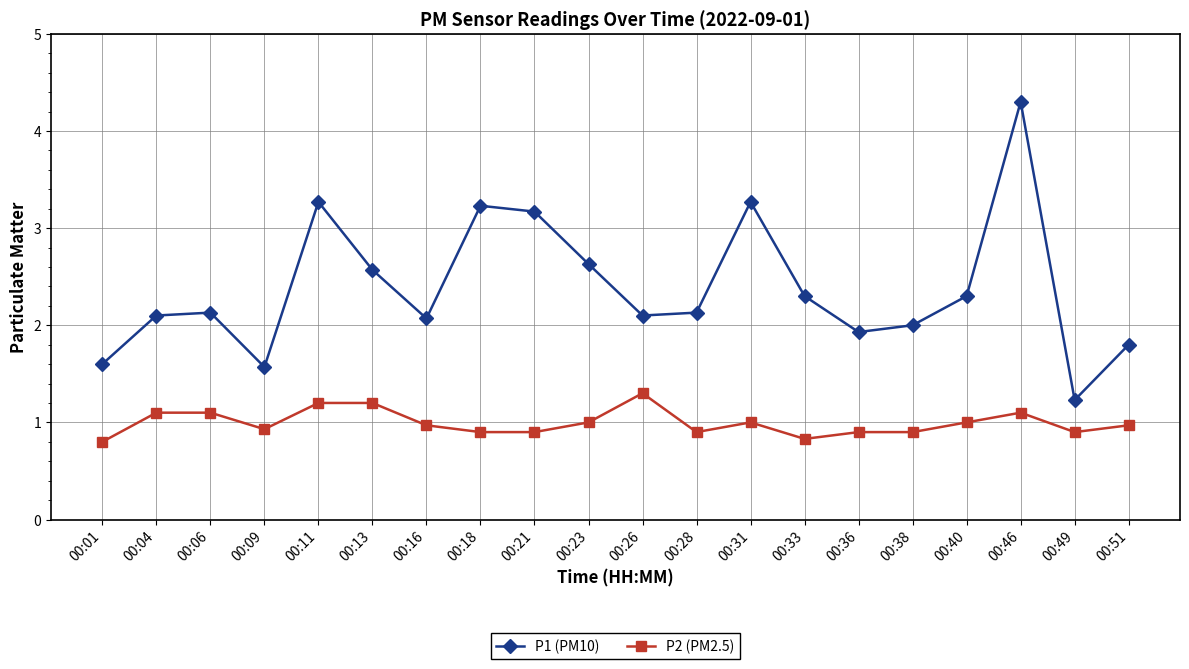

Reading left to right, what are all the values shown in this chart?

P1 (PM10): 00:01=1.6	00:04=2.1	00:06=2.1	00:09=1.6	00:11=3.3	00:13=2.6	00:16=2.1	00:18=3.2	00:21=3.2	00:23=2.6	00:26=2.1	00:28=2.1	00:31=3.3	00:33=2.3	00:36=1.9	00:38=2.0	00:40=2.3	00:46=4.3	00:49=1.2	00:51=1.8
P2 (PM2.5): 00:01=0.8	00:04=1.1	00:06=1.1	00:09=0.9	00:11=1.2	00:13=1.2	00:16=1.0	00:18=0.9	00:21=0.9	00:23=1.0	00:26=1.3	00:28=0.9	00:31=1.0	00:33=0.8	00:36=0.9	00:38=0.9	00:40=1.0	00:46=1.1	00:49=0.9	00:51=1.0